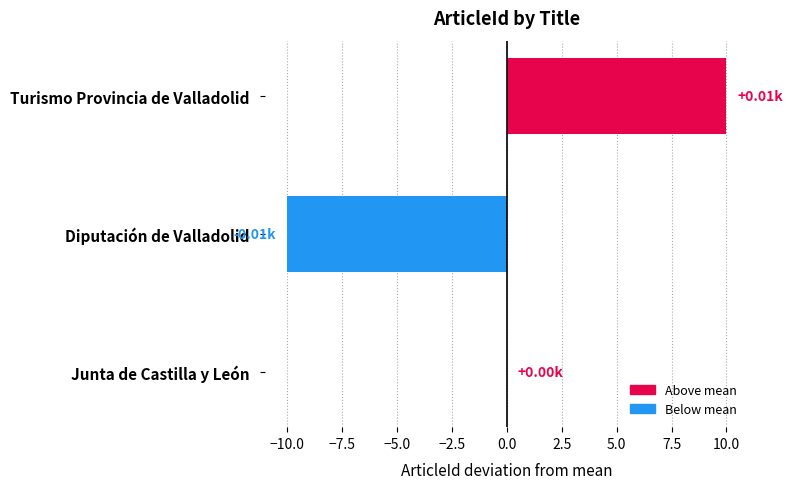

At which category does the chart reach its peak across all series?

Turismo Provincia de Valladolid